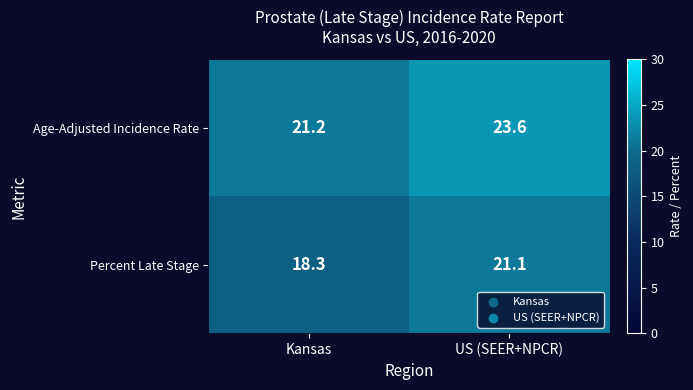

At how many categories does at least one series exceed 19?

2